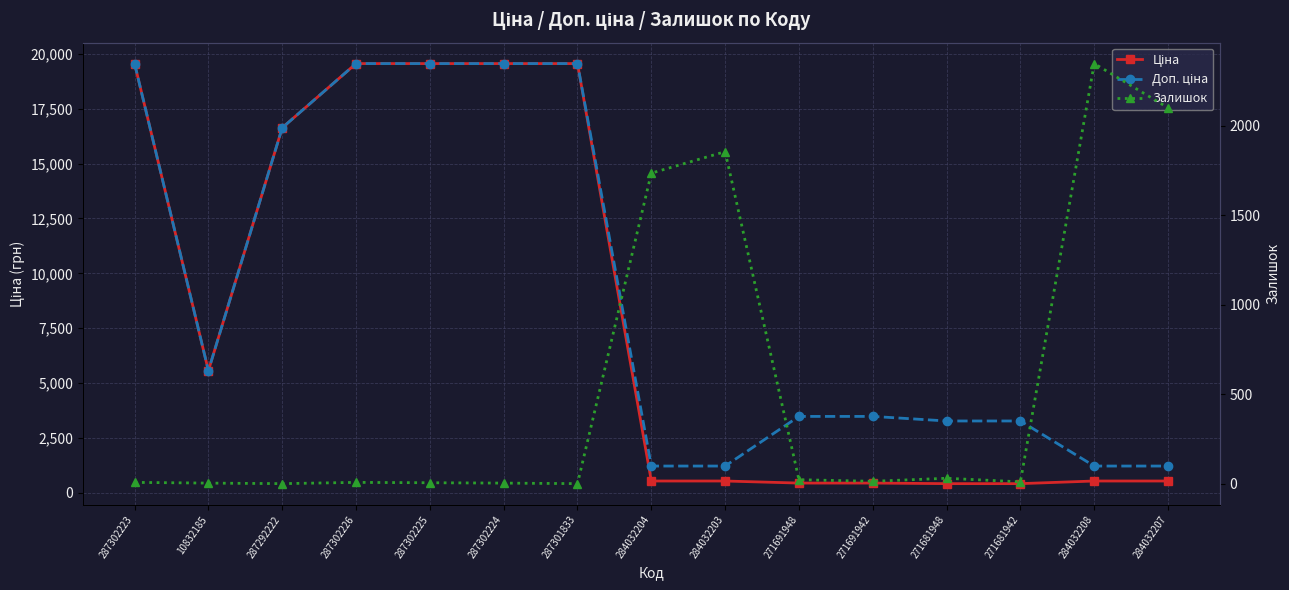

Which category has the highest value in the Доп. ціна series?

287302223